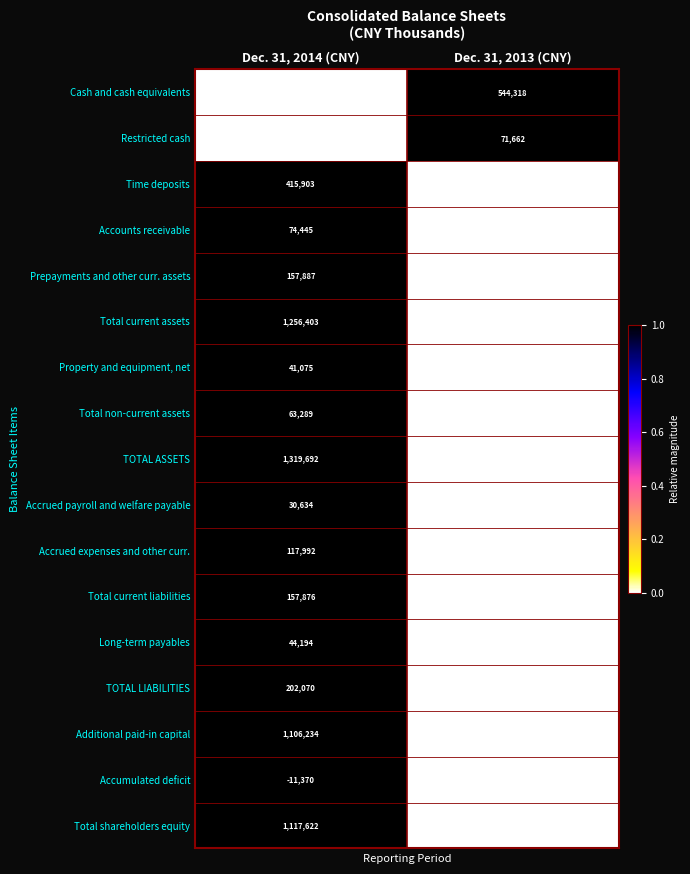

At which category is the sum across all series the highest?

Dec. 31, 2014 (CNY)